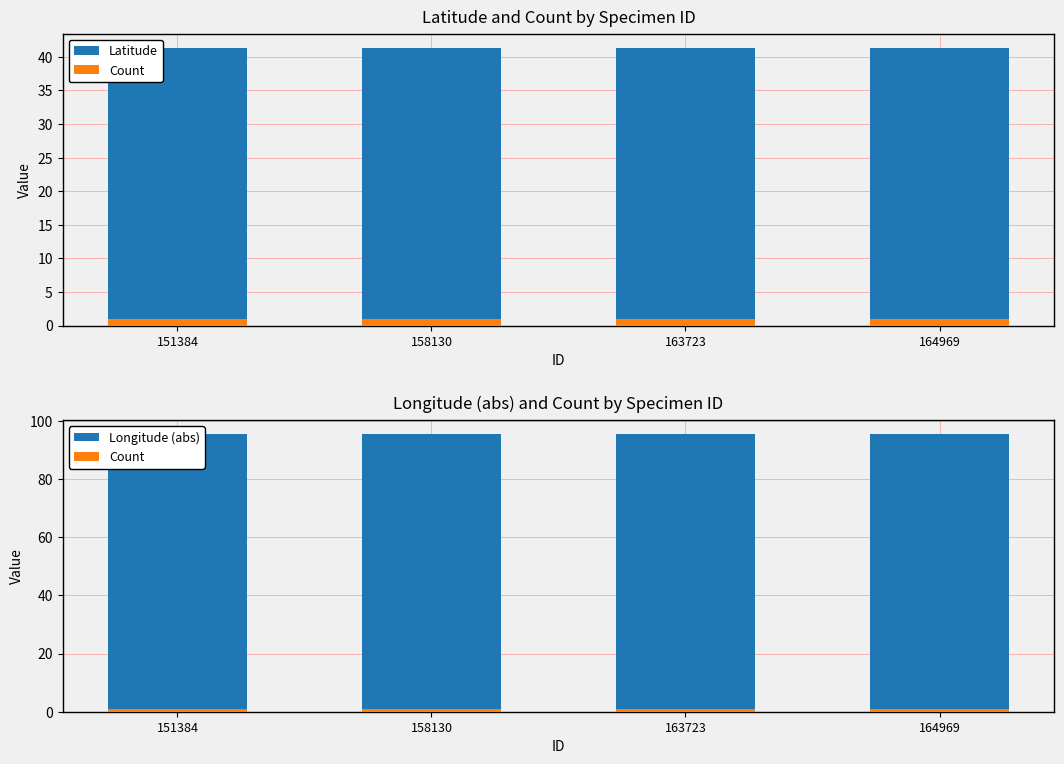

What value does the Latitude series have at 158130?

41.4